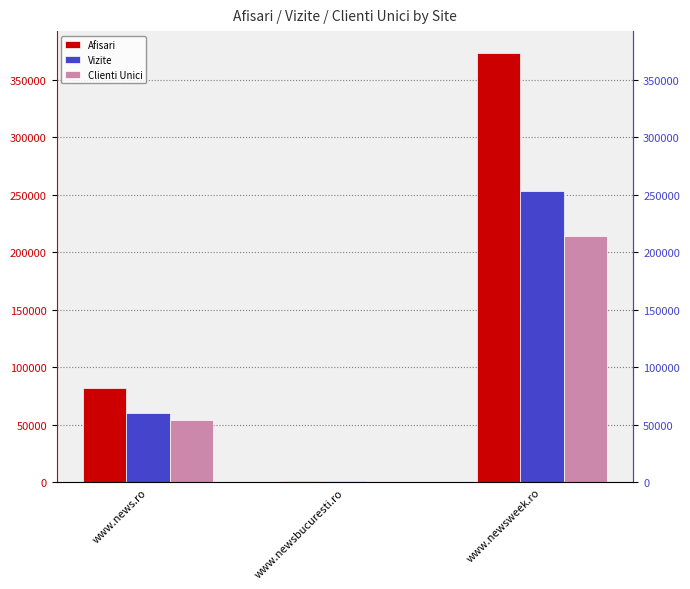

Which category has the highest value across all series?

www.newsweek.ro